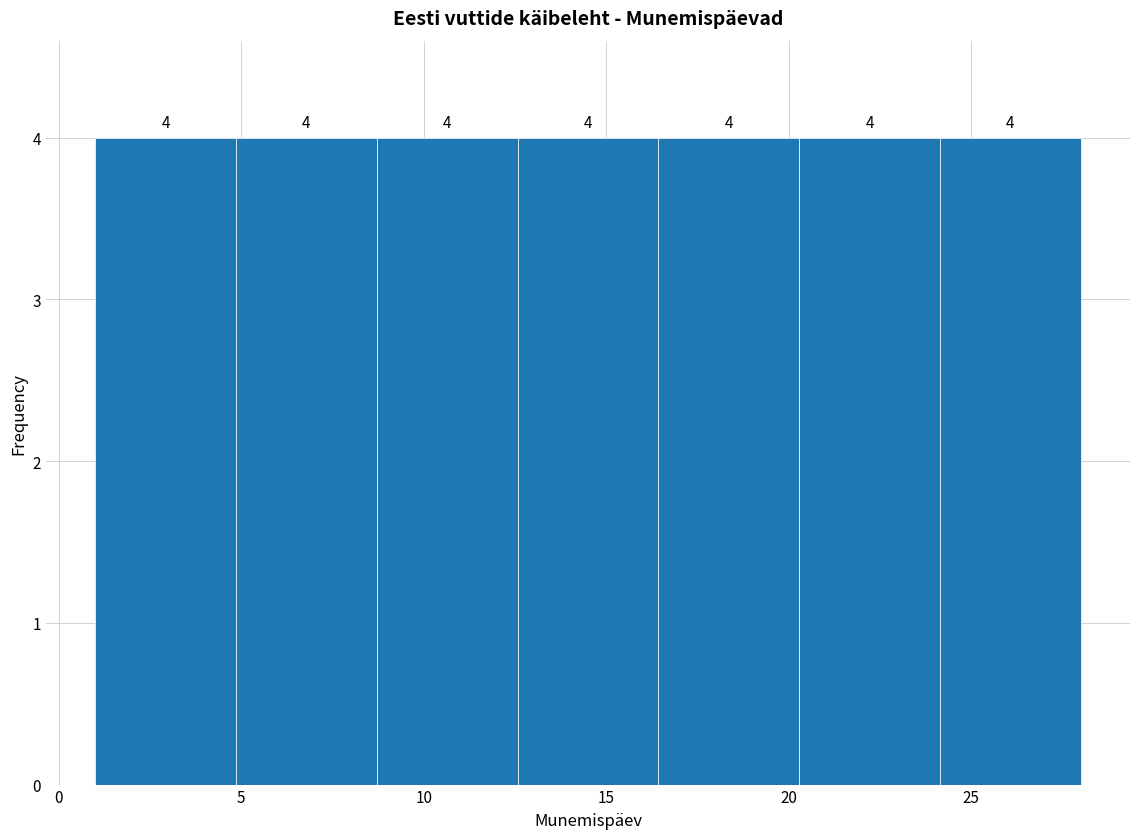

Reading left to right, transcribe this chart: for each bar, give the range it covers on the x-axis and its height. The bar edges are not printed on the chart, so give them approximately, as read against the axis.

1.0 to 5.0: 4
5.0 to 8.5: 4
8.5 to 12.5: 4
12.5 to 16.5: 4
16.5 to 20.5: 4
20.5 to 24.0: 4
24.0 to 28.0: 4